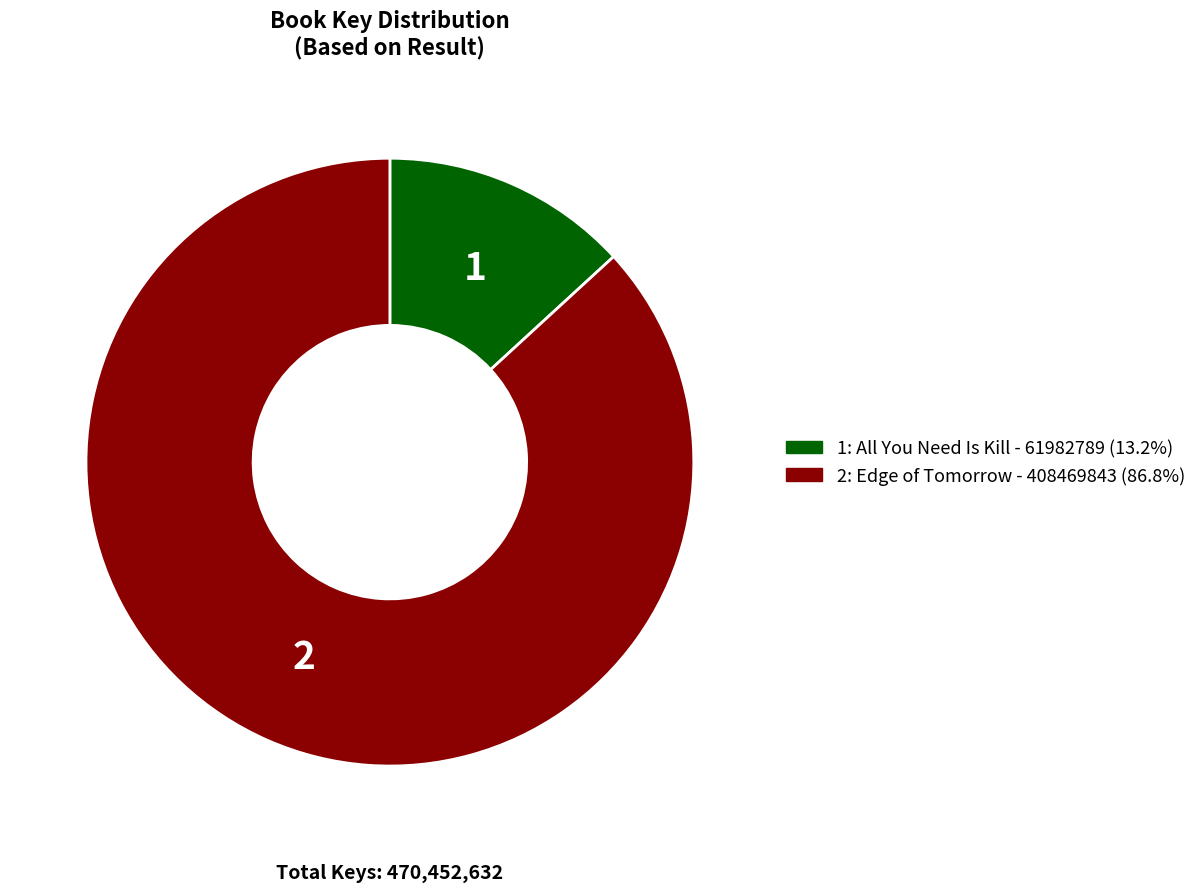

Which slice is the smallest?

1